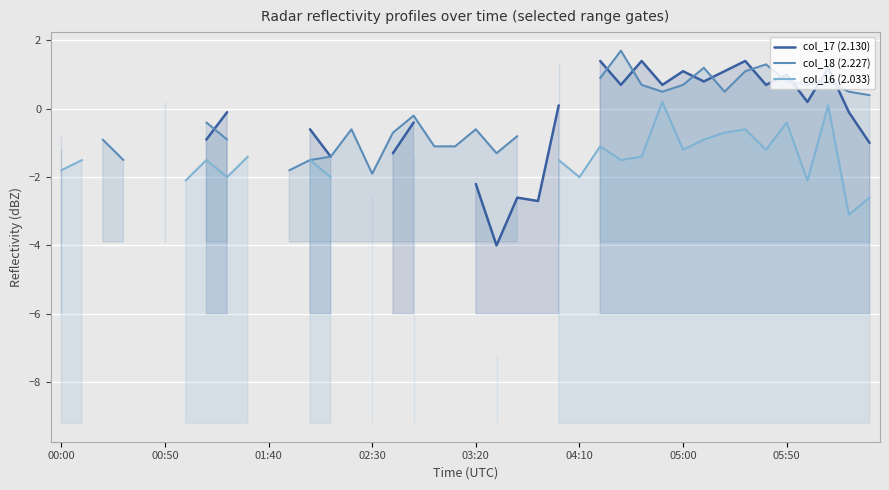

In col_16 (2.033), how many points are higher than both neighbors (excluding endpoints)?

6